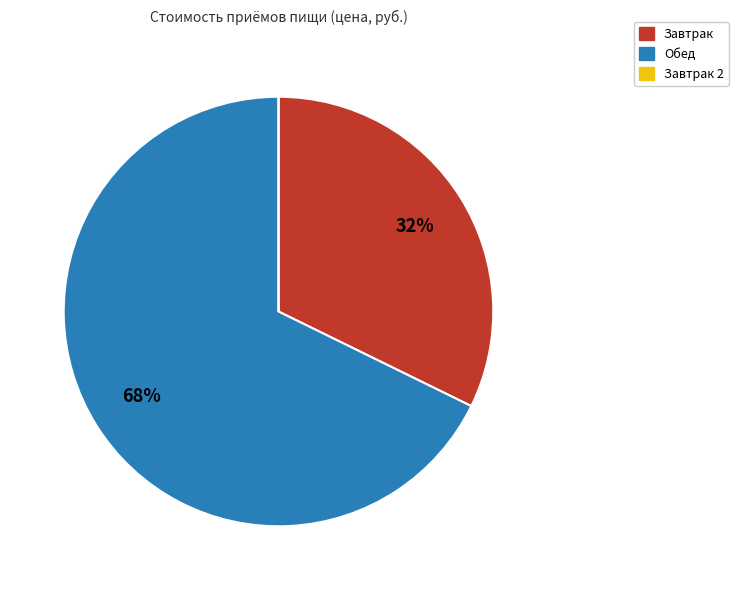

Is there a majority slice in this chart?

Yes